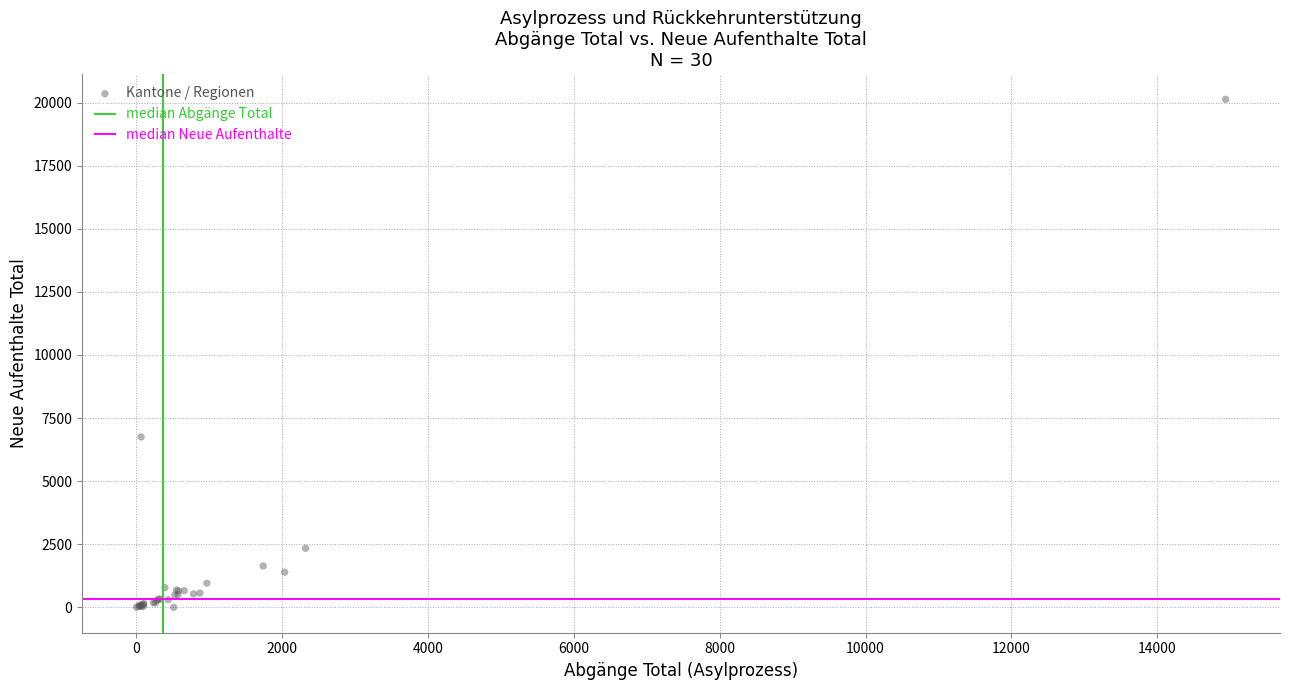

What Y value in the scatter plot is closest to 10065?

6752